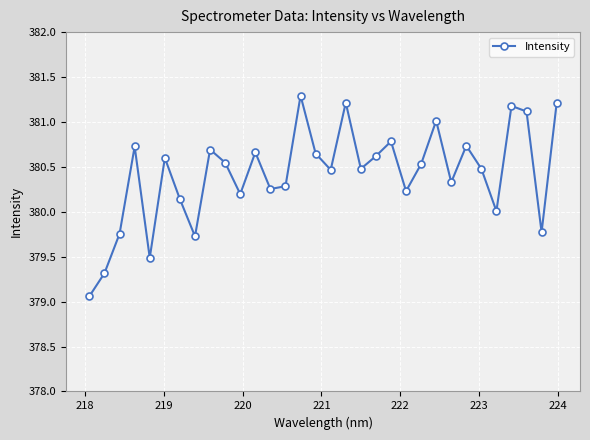

What is the value of the 9th point from the left?

380.7